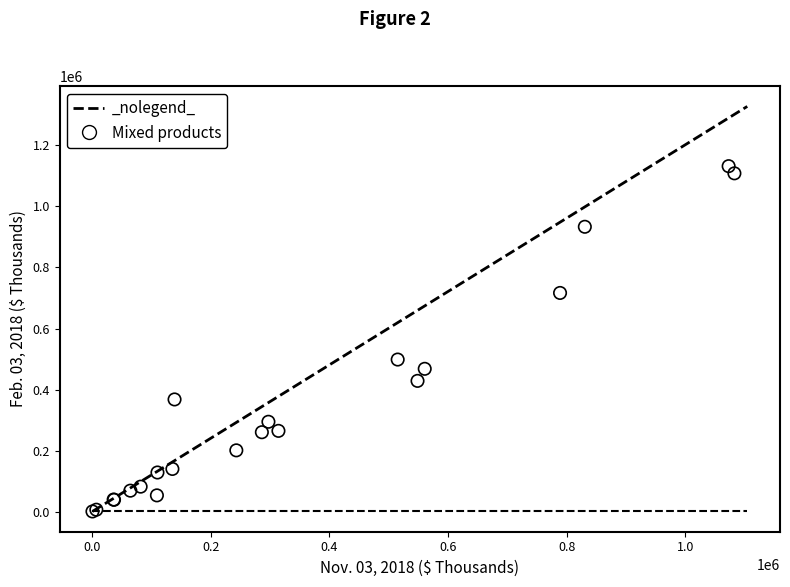

What Y value in the scatter plot is closest to 566207?

498249